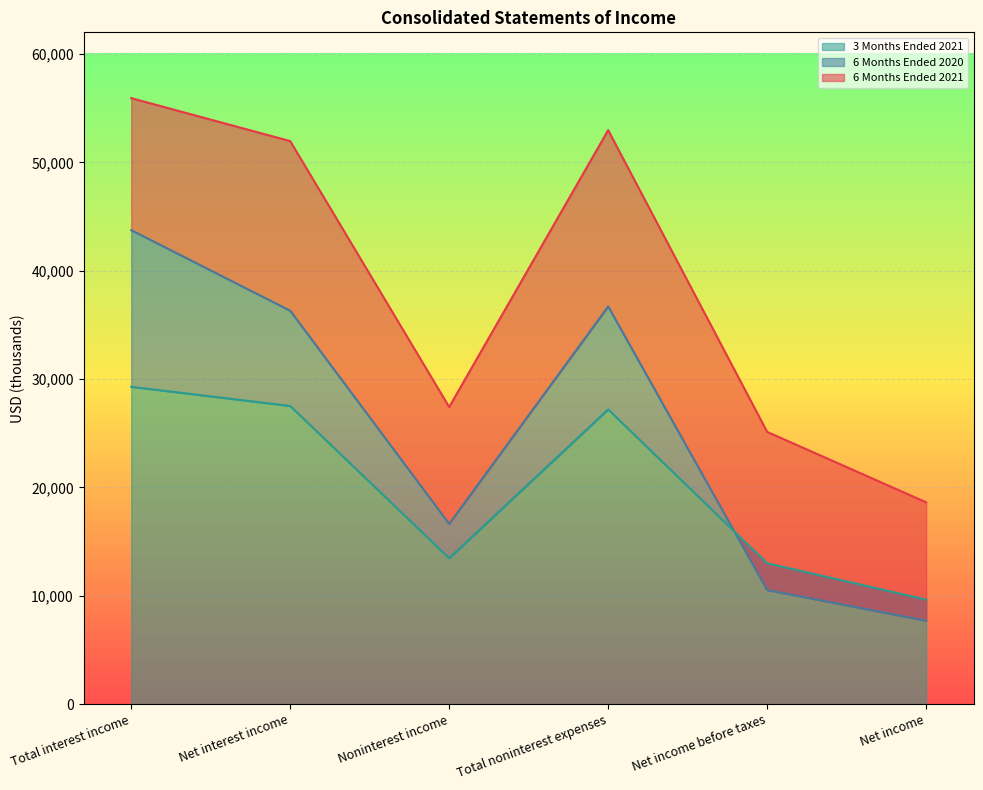

Is it true that 3 Months Ended 2021 equals 21469 at Net income before taxes?

False